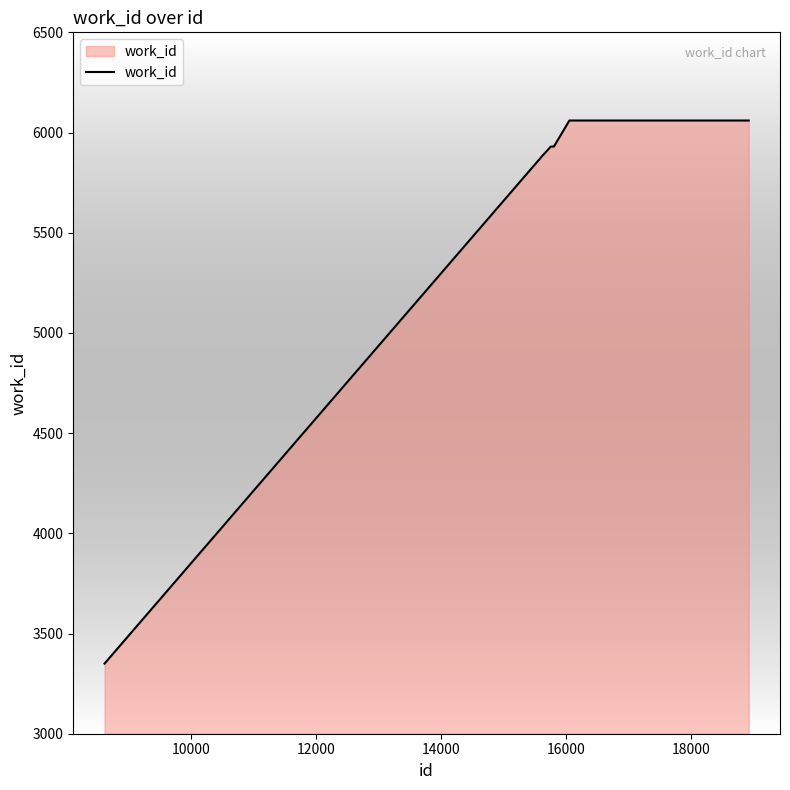

What is the greatest value displayed?

6060